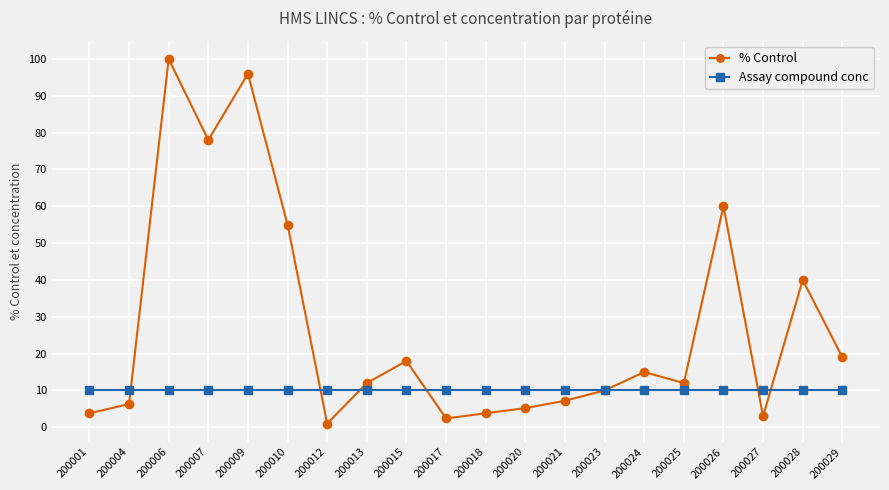

Rank the series by their average value, from lowest to highest.

Assay compound conc, % Control